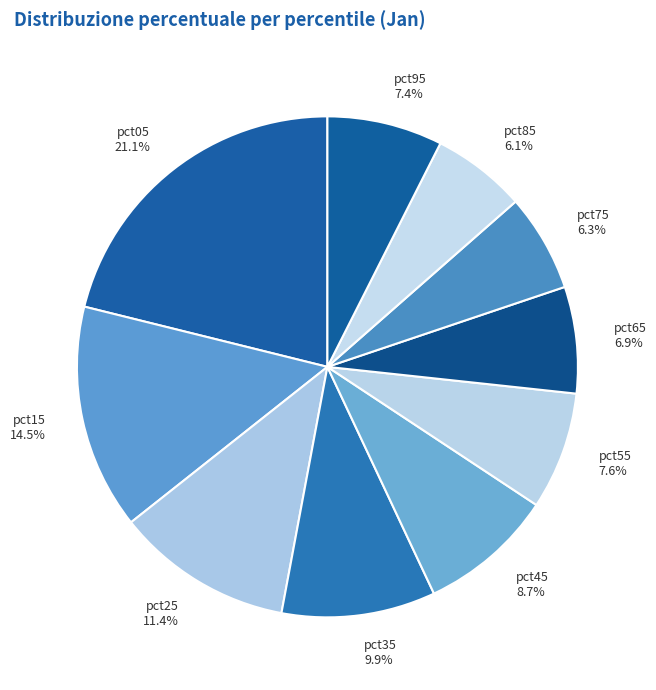

How many segments does this pie chart have?

10